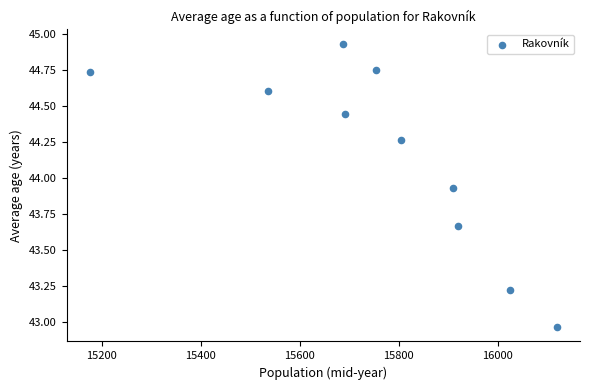

What is the range of X values (max minus min)?

943.0